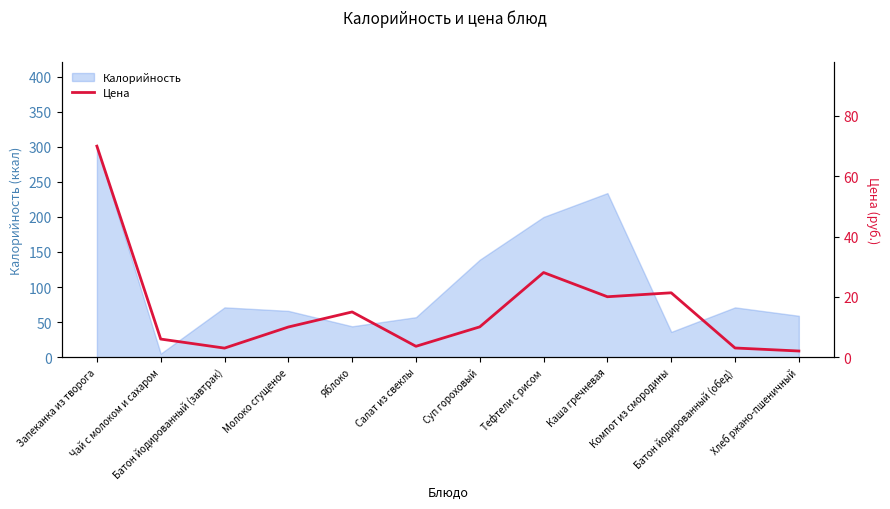

What is the minimum value shown in the chart?

2.0